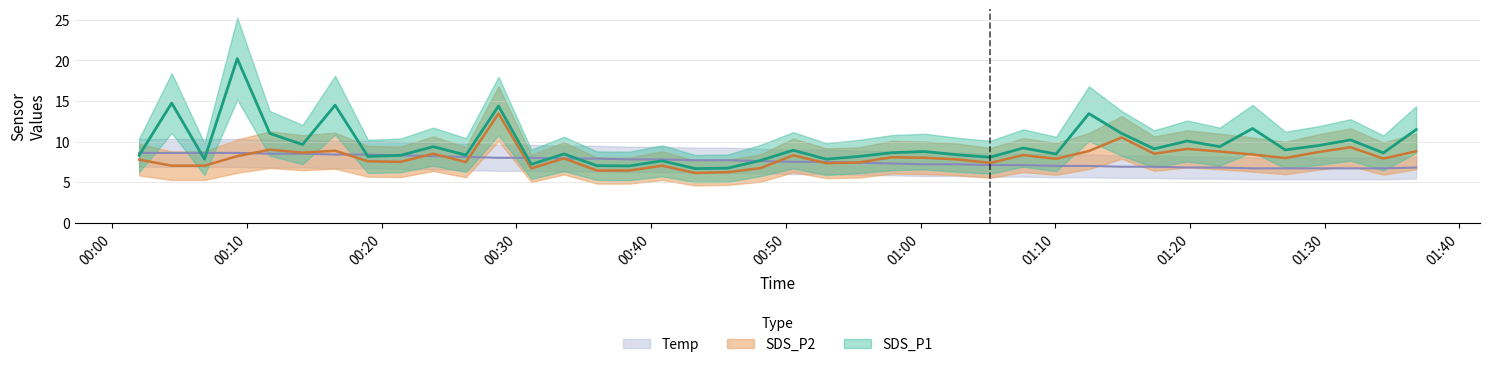

Which series changed the most between 2022/02/20 00:23:49 and 2022/02/20 01:10:04?

Temp